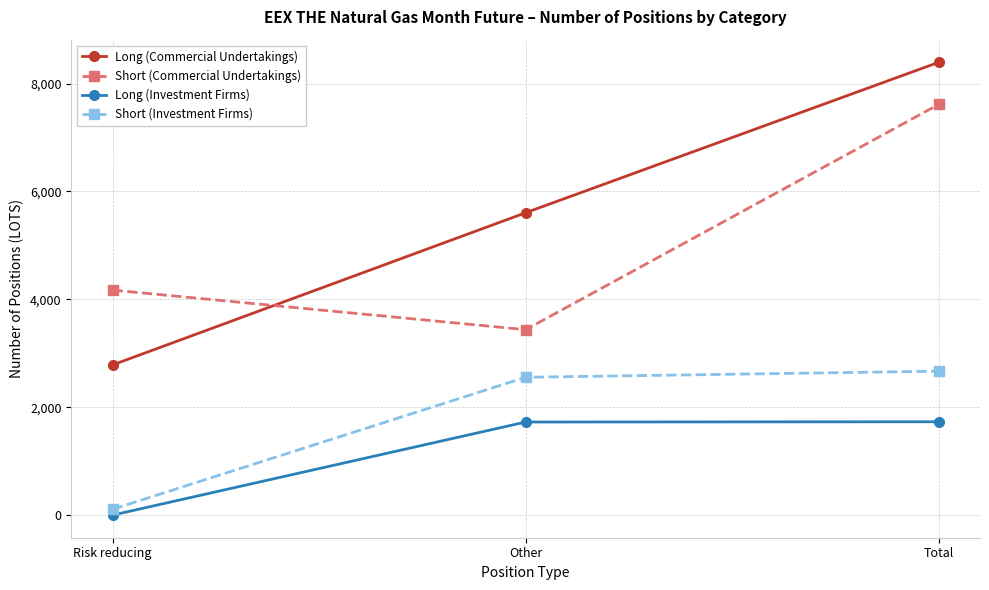

Which series has the largest range (max minus min)?

Long (Commercial Undertakings)